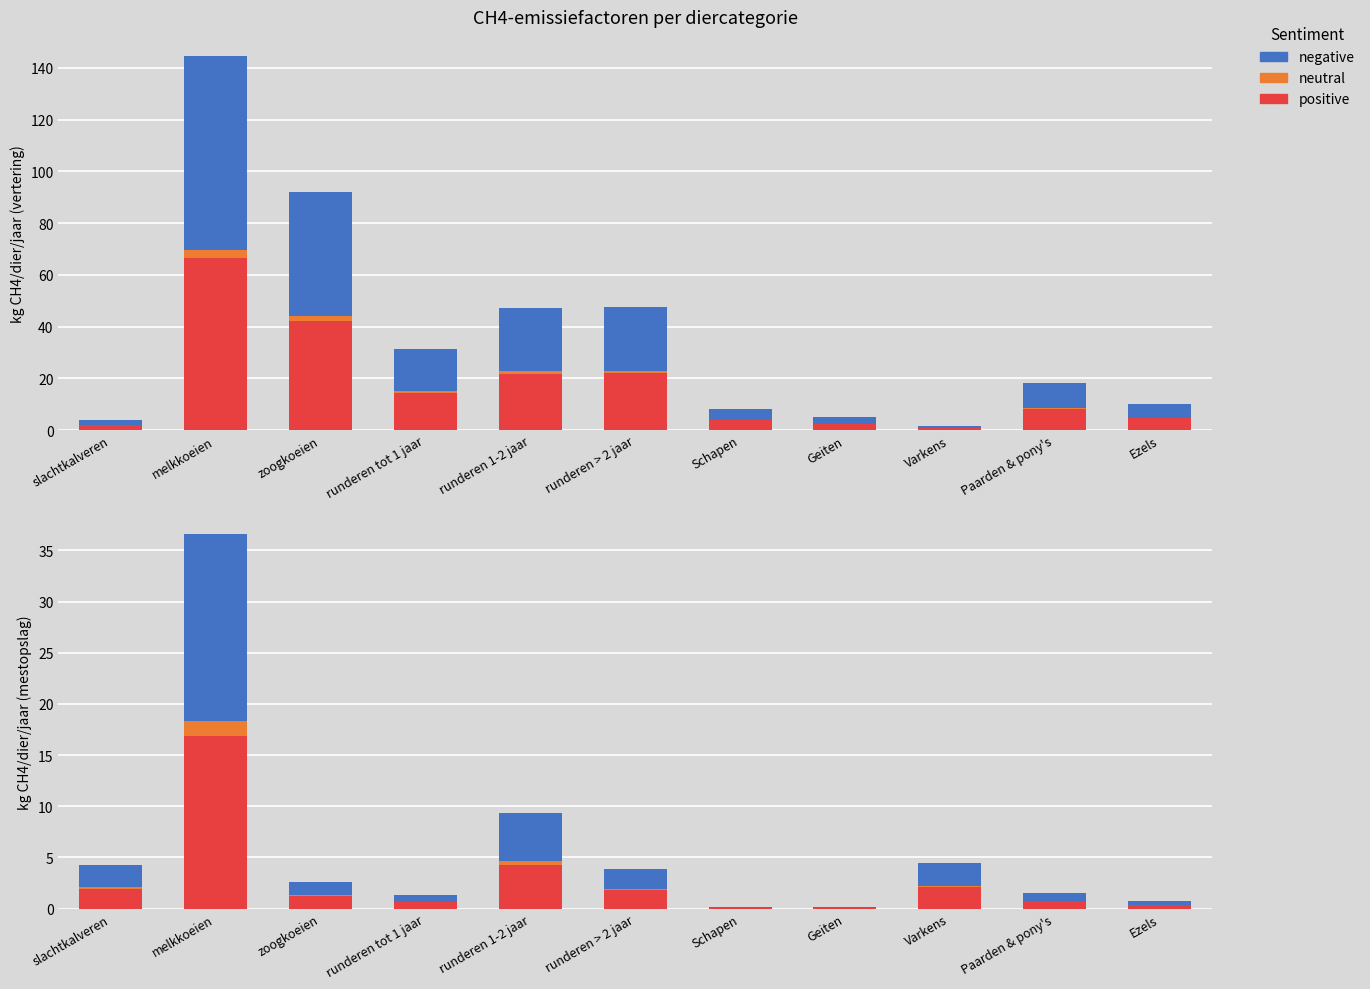

Is it true that positive equals 1.1 at Paarden & pony's?

False